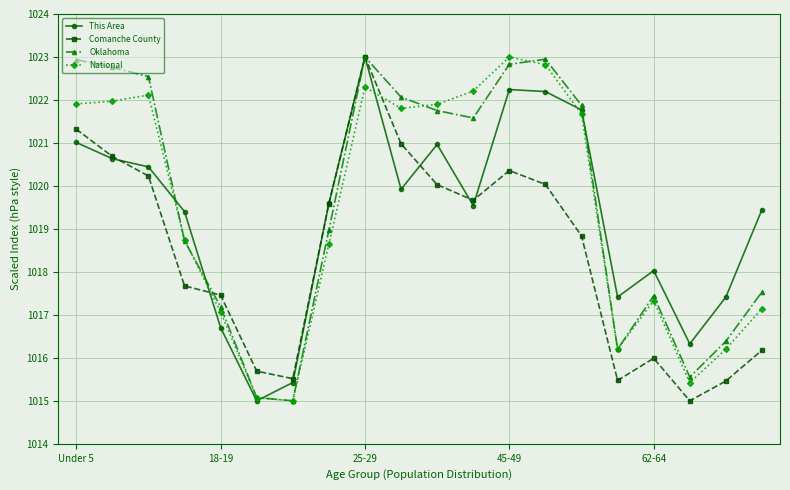

How many values in the This Area series exceed 1019?

13